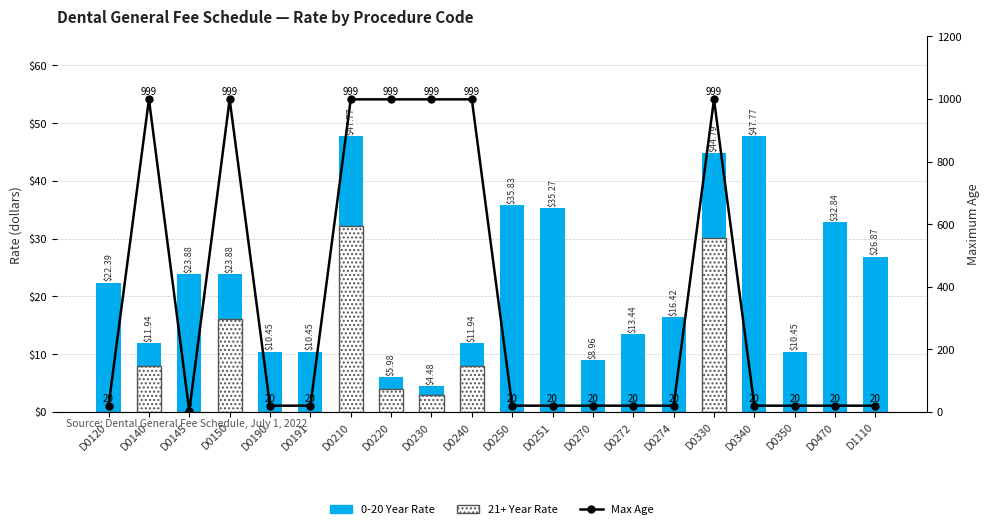

Reading right to left, what are all the values shown in this chart?

0-20 Year Rate: 26.9	32.8	10.4	47.8	44.8	16.4	13.4	9.0	35.3	35.8	11.9	4.5	6.0	47.8	10.4	10.4	23.9	23.9	11.9	22.4
21+ Year Rate: 0.0	0.0	0.0	0.0	30.1	0.0	0.0	0.0	0.0	0.0	8.0	3.0	4.0	32.1	0.0	0.0	16.1	0.0	8.0	0.0
Max Age: 20.0	20.0	20.0	20.0	999.0	20.0	20.0	20.0	20.0	20.0	999.0	999.0	999.0	999.0	20.0	20.0	999.0	3.0	999.0	20.0